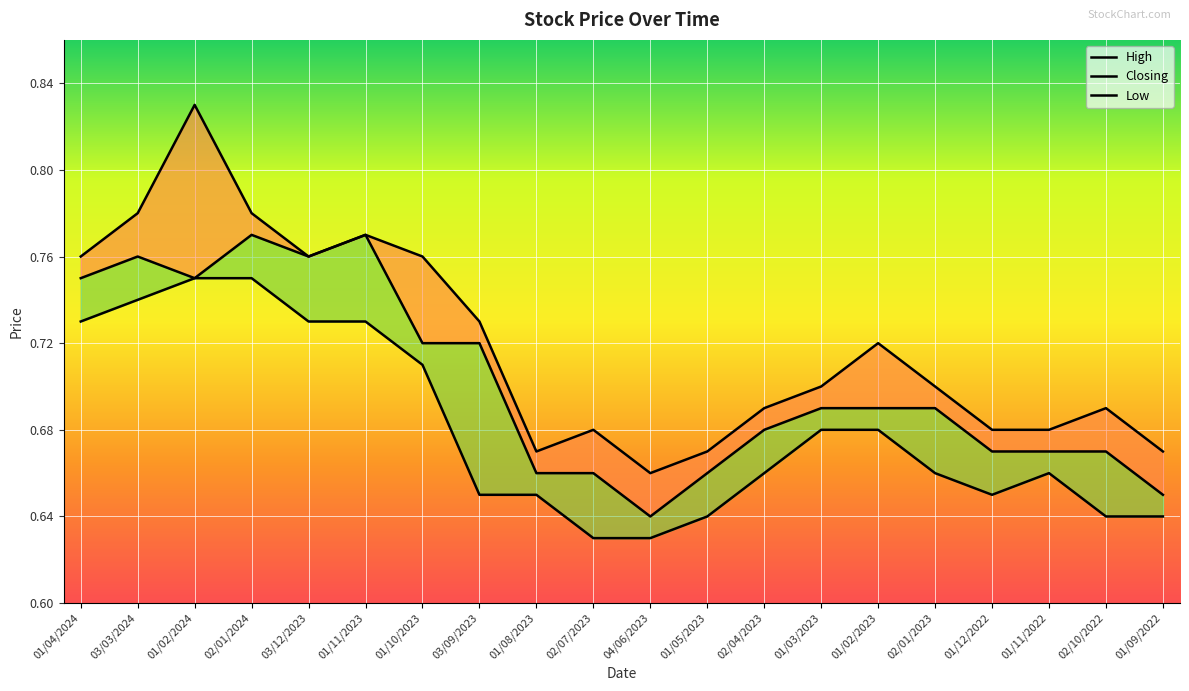

Reading left to right, transcribe all the data shown in this chart.

High: 01/04/2024=0.8	03/03/2024=0.8	01/02/2024=0.8	02/01/2024=0.8	03/12/2023=0.8	01/11/2023=0.8	01/10/2023=0.8	03/09/2023=0.7	01/08/2023=0.7	02/07/2023=0.7	04/06/2023=0.7	01/05/2023=0.7	02/04/2023=0.7	01/03/2023=0.7	01/02/2023=0.7	02/01/2023=0.7	01/12/2022=0.7	01/11/2022=0.7	02/10/2022=0.7	01/09/2022=0.7
Closing: 01/04/2024=0.8	03/03/2024=0.8	01/02/2024=0.8	02/01/2024=0.8	03/12/2023=0.8	01/11/2023=0.8	01/10/2023=0.7	03/09/2023=0.7	01/08/2023=0.7	02/07/2023=0.7	04/06/2023=0.6	01/05/2023=0.7	02/04/2023=0.7	01/03/2023=0.7	01/02/2023=0.7	02/01/2023=0.7	01/12/2022=0.7	01/11/2022=0.7	02/10/2022=0.7	01/09/2022=0.7
Low: 01/04/2024=0.7	03/03/2024=0.7	01/02/2024=0.8	02/01/2024=0.8	03/12/2023=0.7	01/11/2023=0.7	01/10/2023=0.7	03/09/2023=0.7	01/08/2023=0.7	02/07/2023=0.6	04/06/2023=0.6	01/05/2023=0.6	02/04/2023=0.7	01/03/2023=0.7	01/02/2023=0.7	02/01/2023=0.7	01/12/2022=0.7	01/11/2022=0.7	02/10/2022=0.6	01/09/2022=0.6